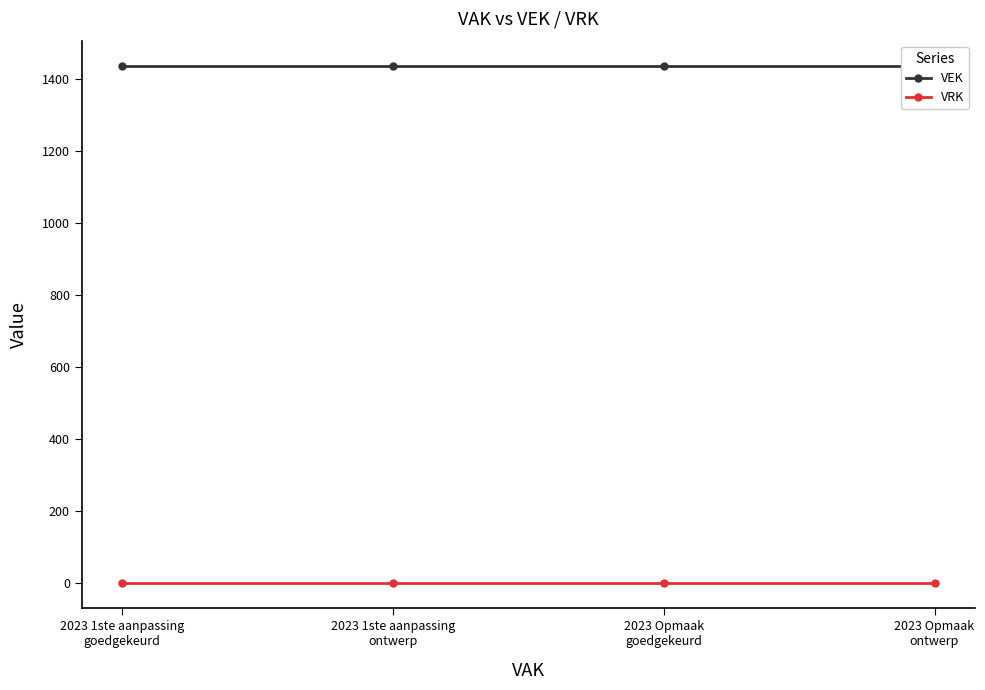

Reading right to left, transcribe all the data shown in this chart.

VEK: 1434	1434	1434	1434
VRK: 0	0	0	0